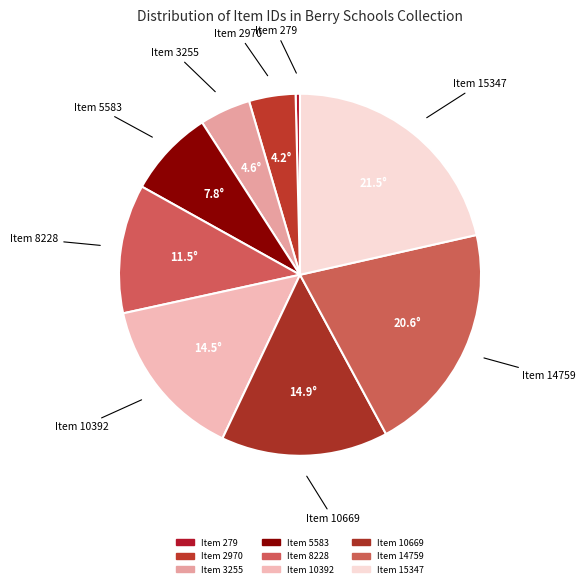

Count the number of slices in the pie.

9